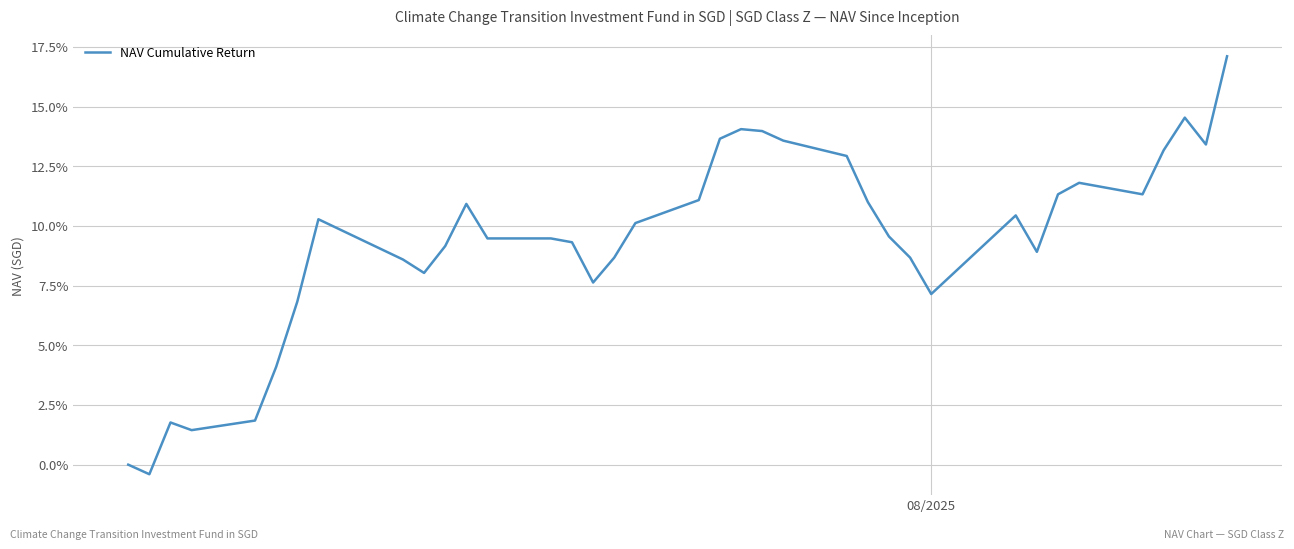

Does the chart have visible grid lines?

Yes